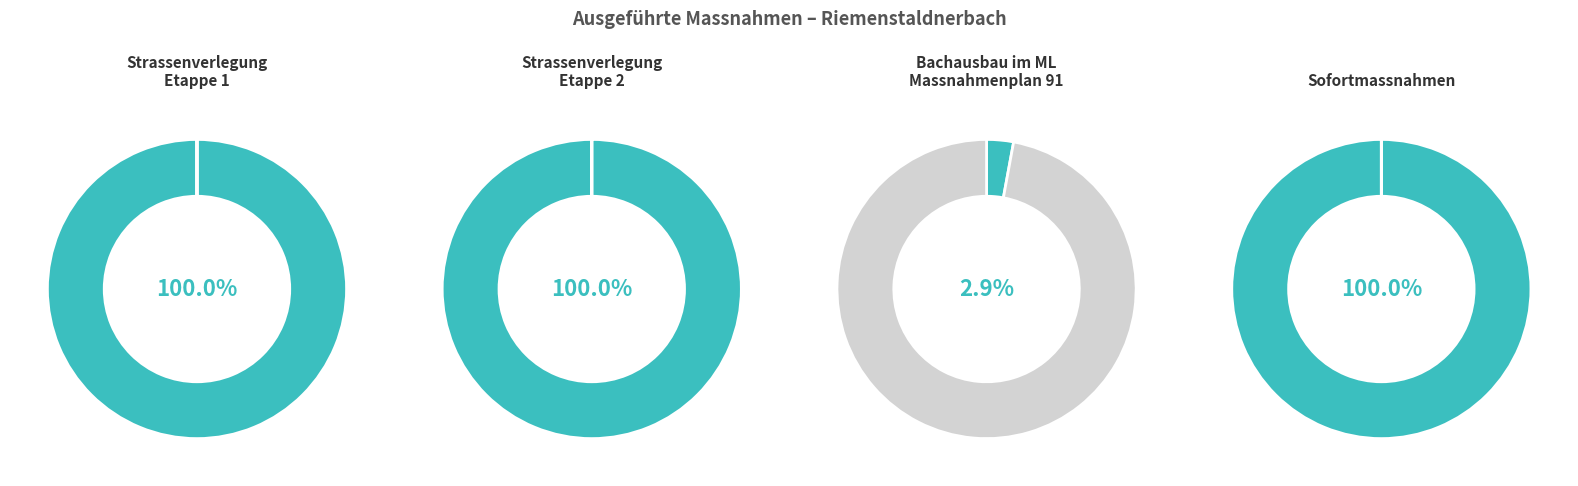

To the nearest percent, what is the average slice percentage?

50%